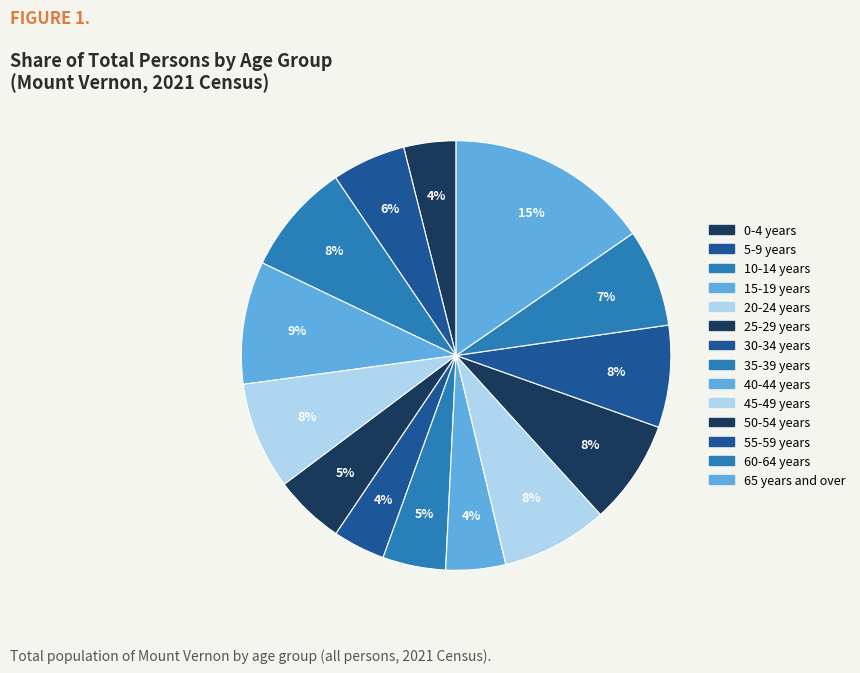

How many segments does this pie chart have?

14